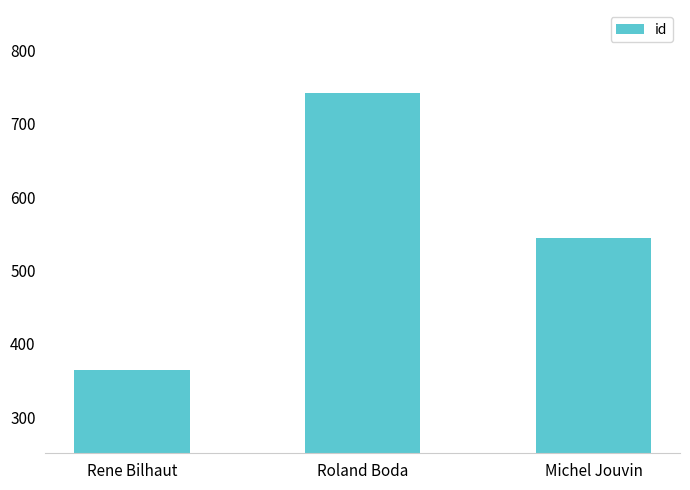

Which label corresponds to the largest value in the chart?

Roland Boda